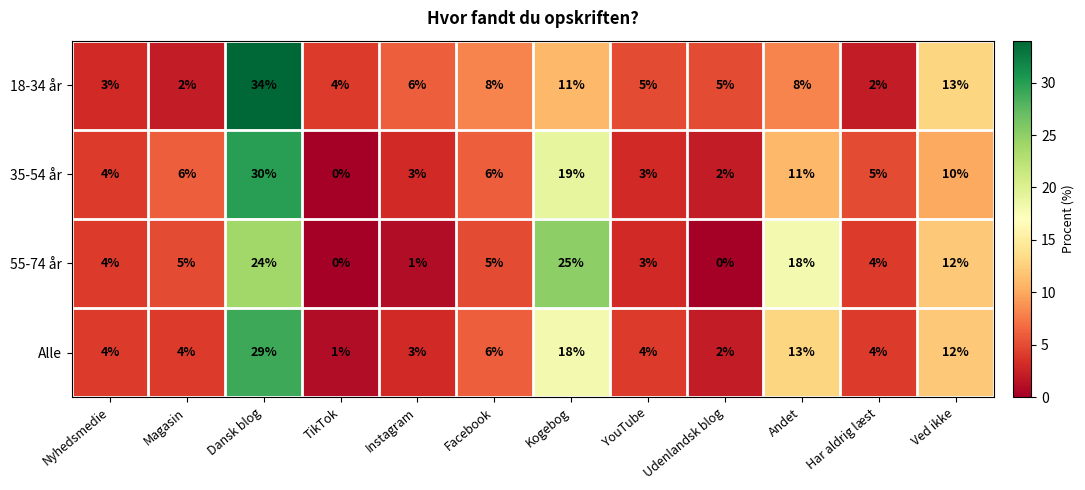

The 35-54 år series shows 4 at YouTube. True or false?

False